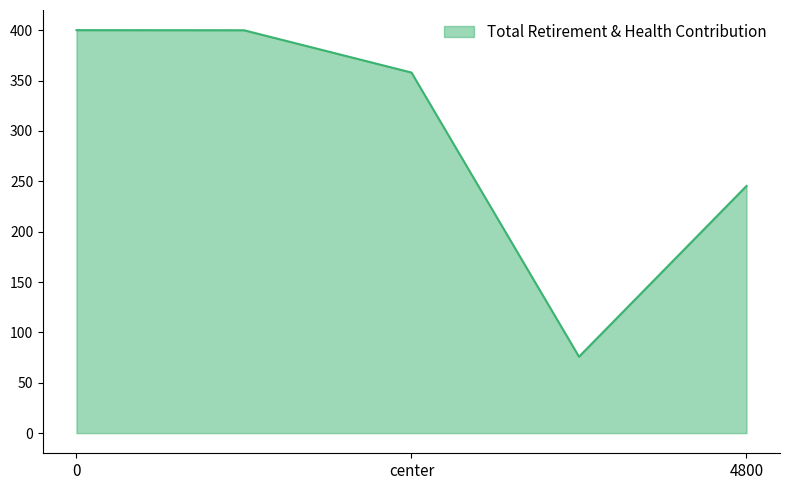

What is the difference between the maximum and minimum values?

324.1